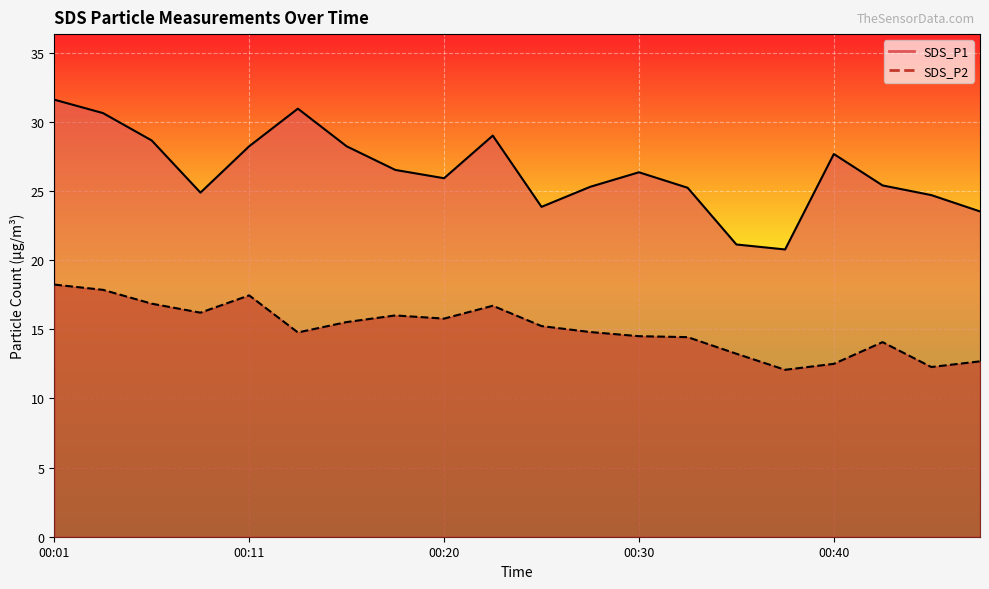

Count the number of data series in this chart.

2